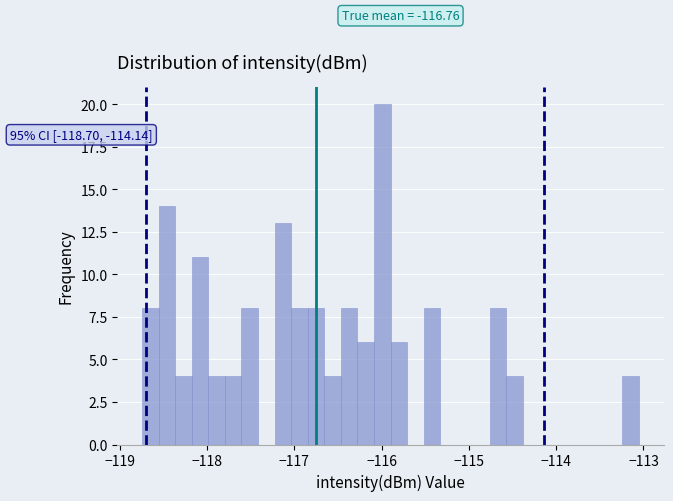

Read against the x-axis, roughly where is the centre of the tallest bar?

-116.0